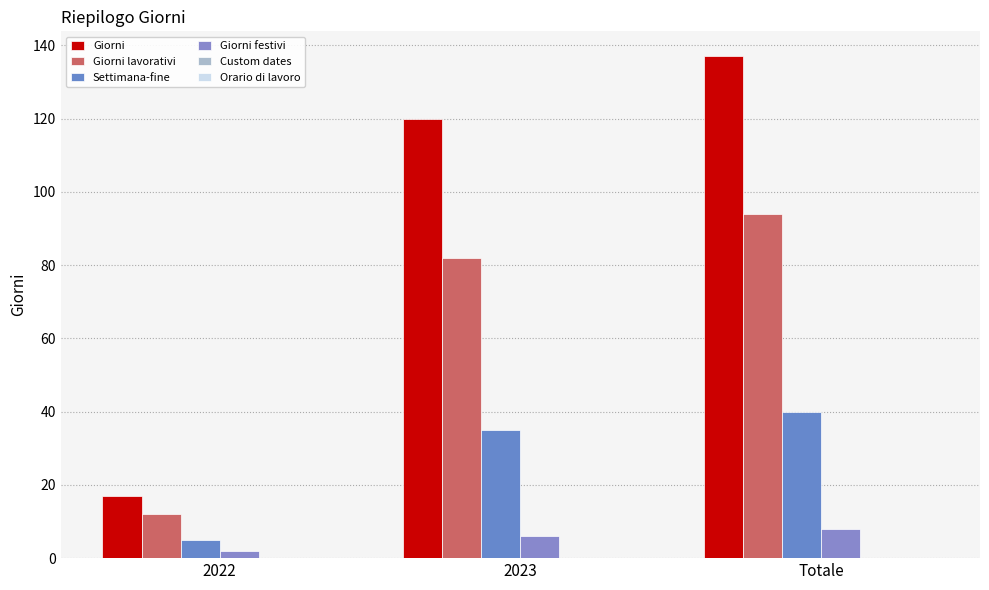

What is the sum of all Giorni lavorativi values?

188